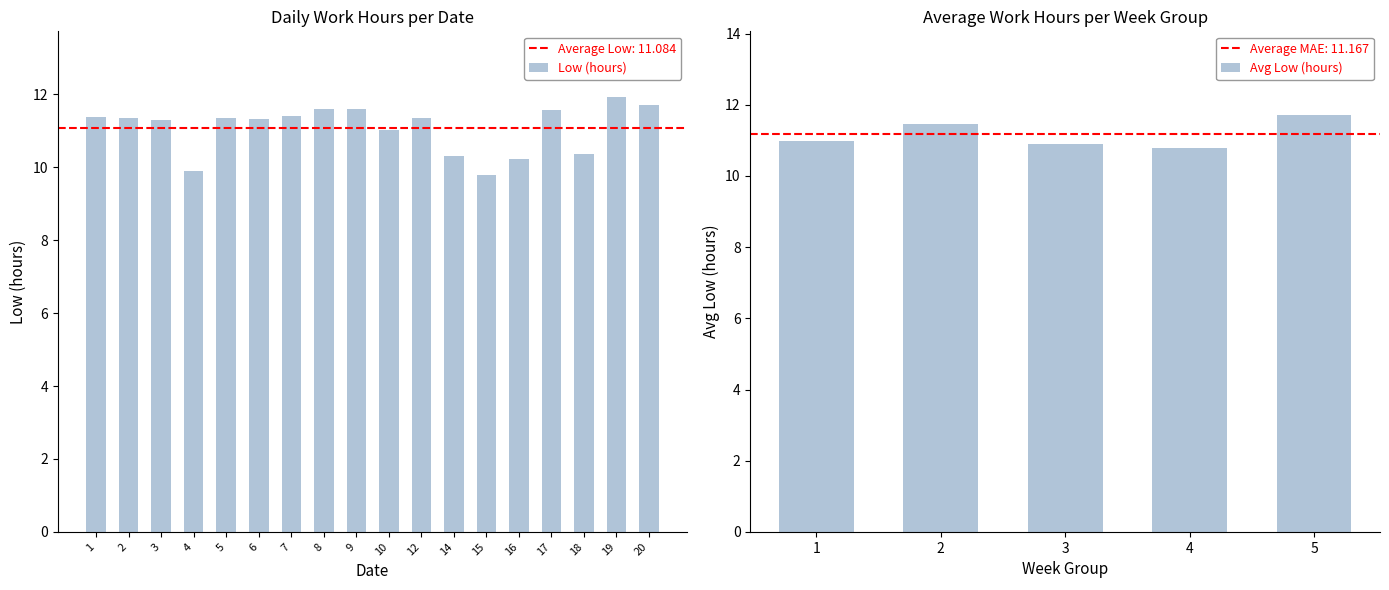

What is the highest value of the Low (hours) series?

11.9